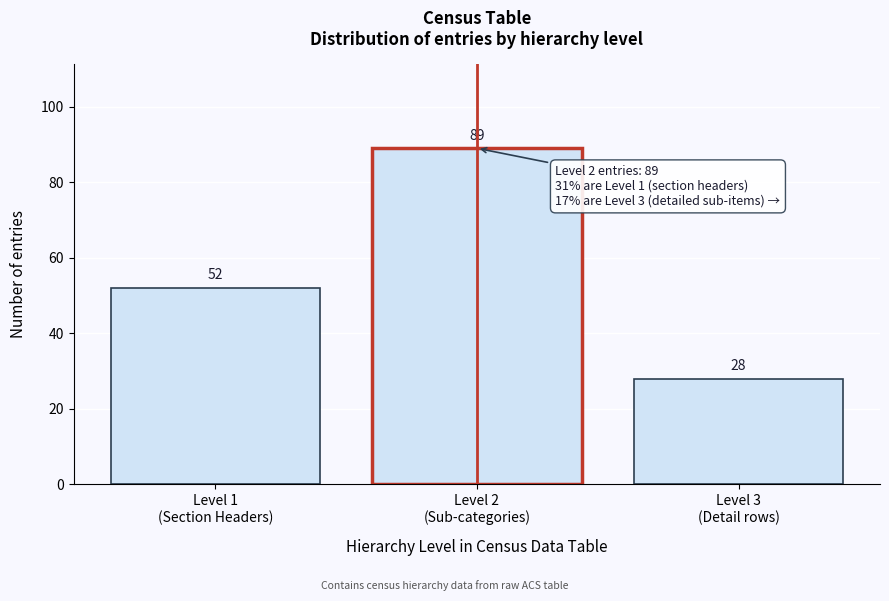

Reading left to right, extract all data points from this chart.

52	89	28